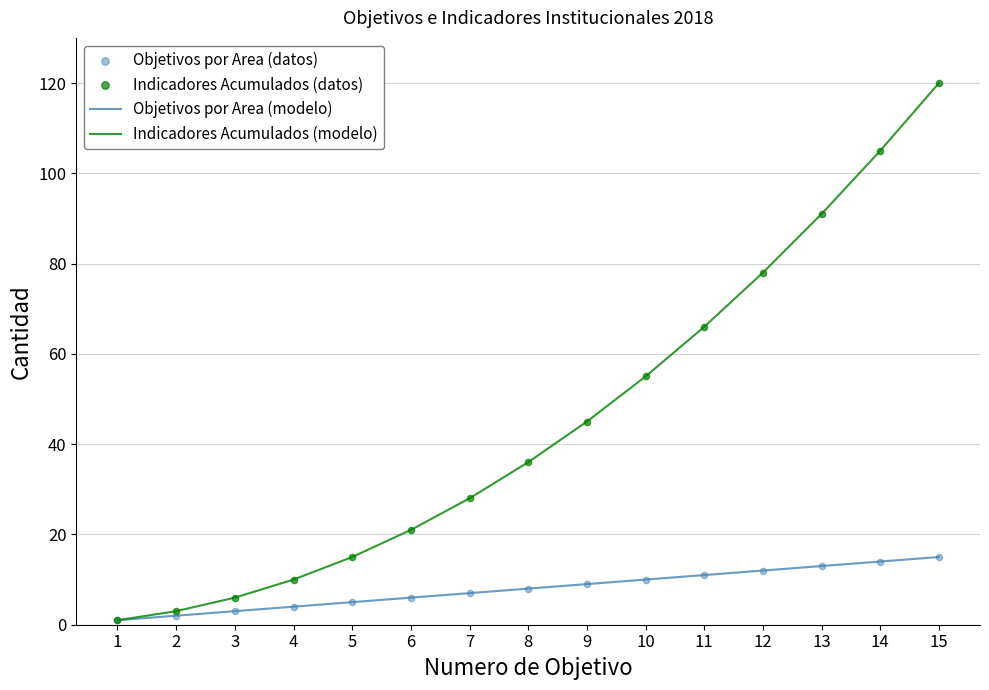

Which series has the largest total across all categories?

Indicadores Acumulados (modelo)